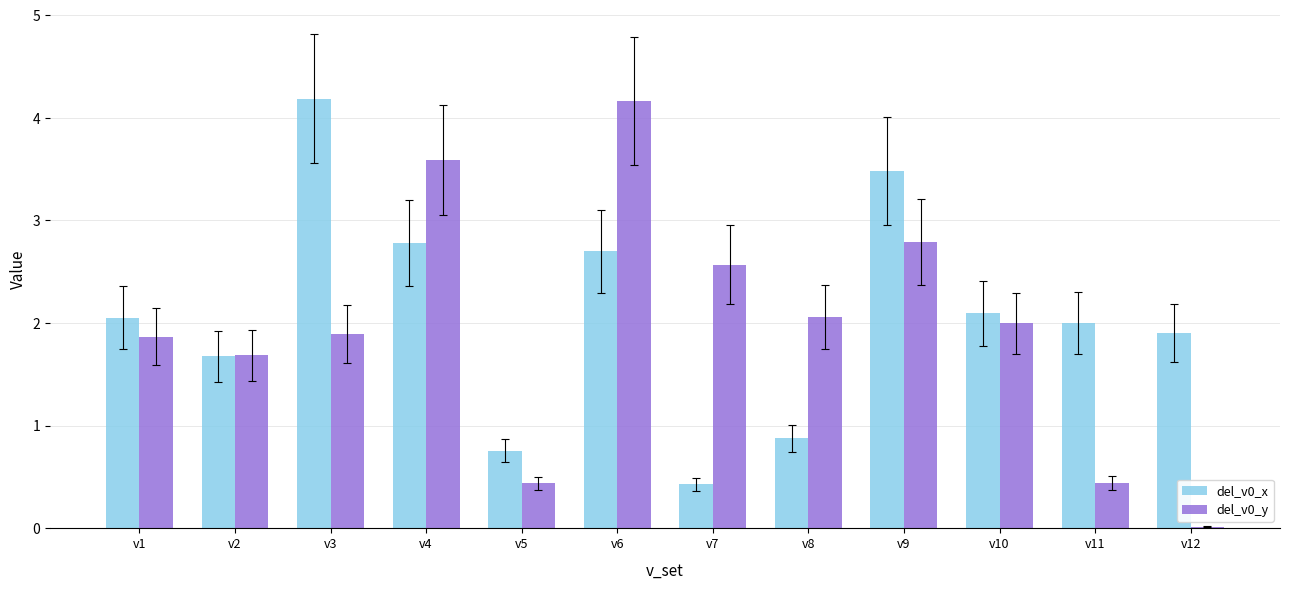

True or false: del_v0_x has a value of 2.0 at v11.

True